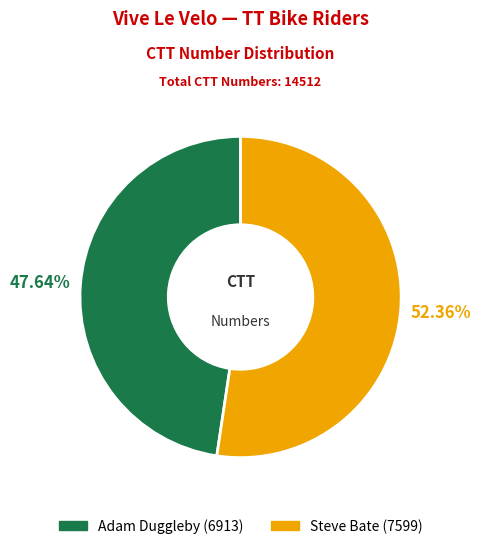

To the nearest percent, what is the difference between the Steve Bate and Adam Duggleby slice percentages?

5%